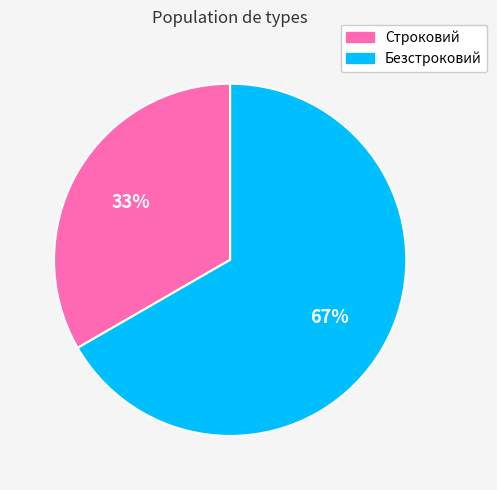

To the nearest percent, what is the combined percentage of Строковий and Безстроковий?

100%